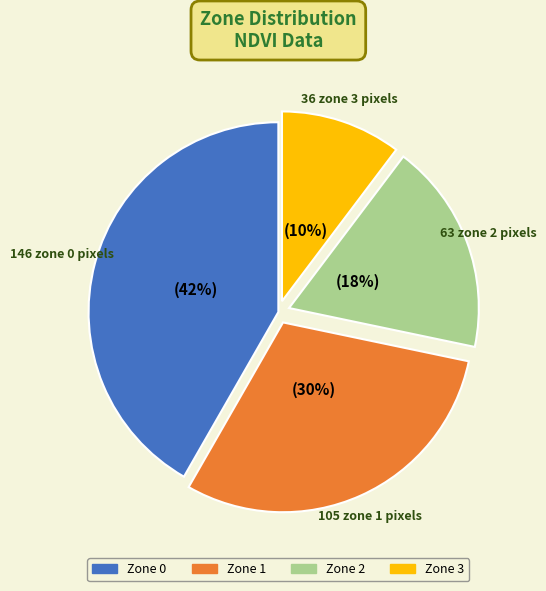

Rank the categories by value from highest to lowest.

Zone 0, Zone 1, Zone 2, Zone 3